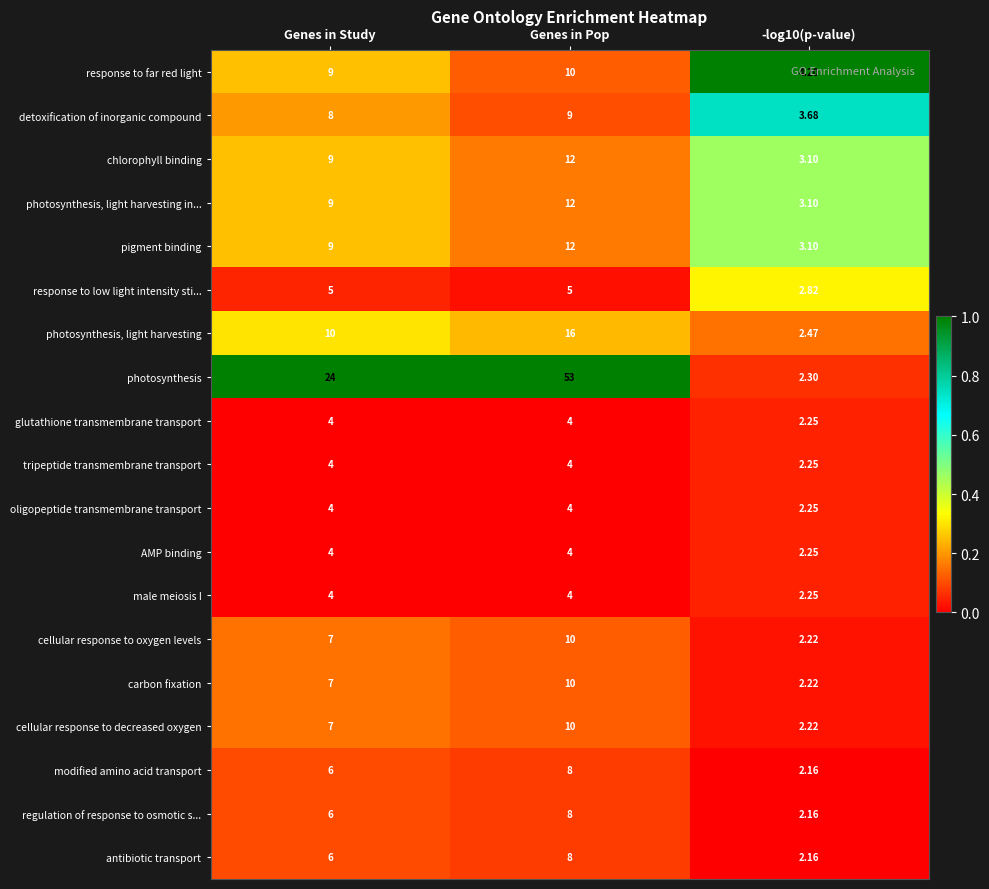

What is the greatest value displayed?

53.0